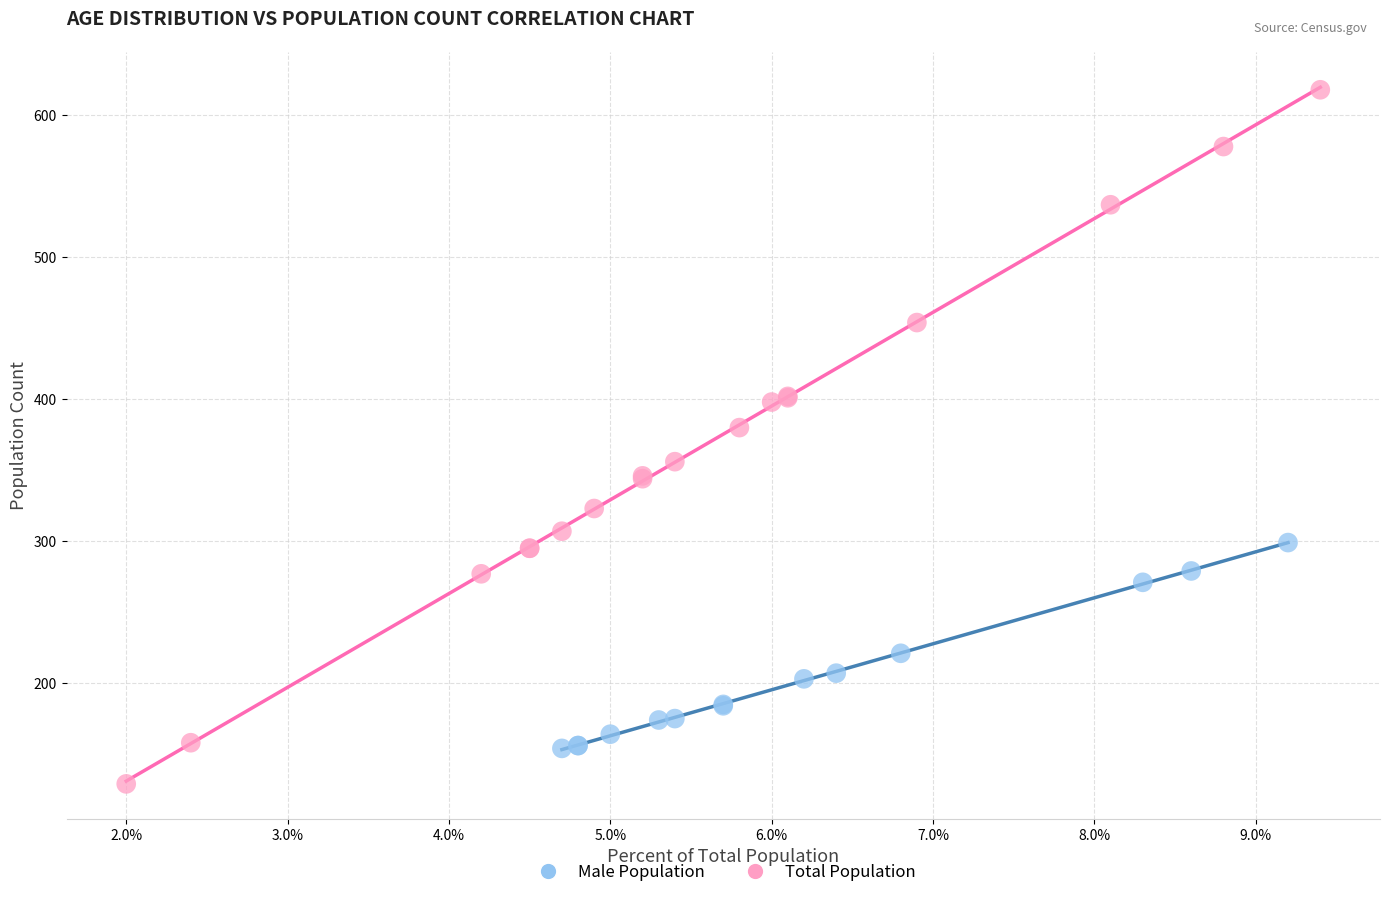

What are all the series names shown in the legend?

Male Population, Total Population